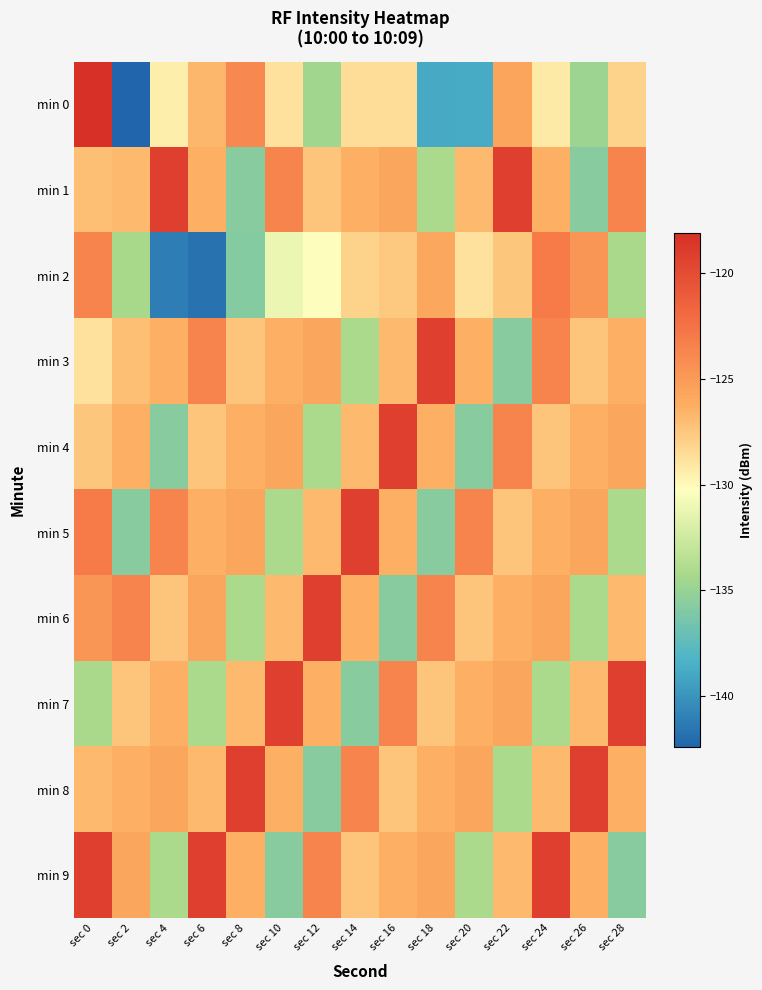

What is the spread (max minus min) of values at sec 20?

15.1